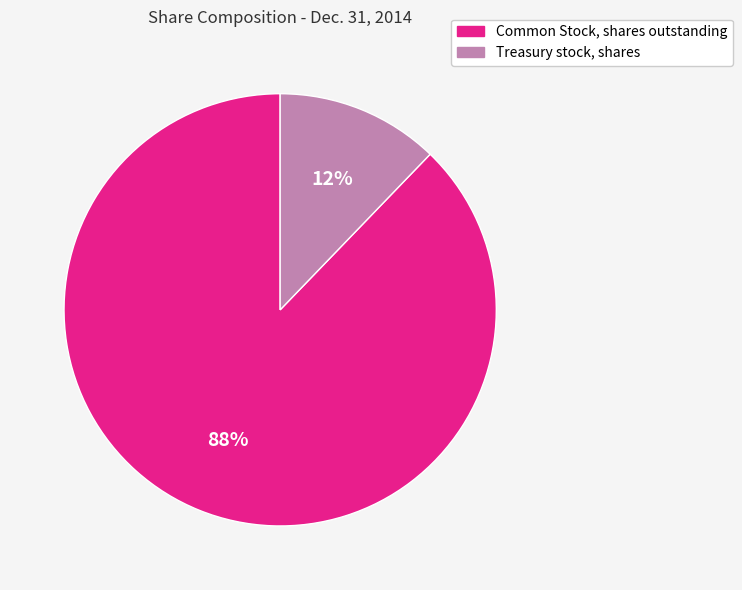

How many segments does this pie chart have?

2